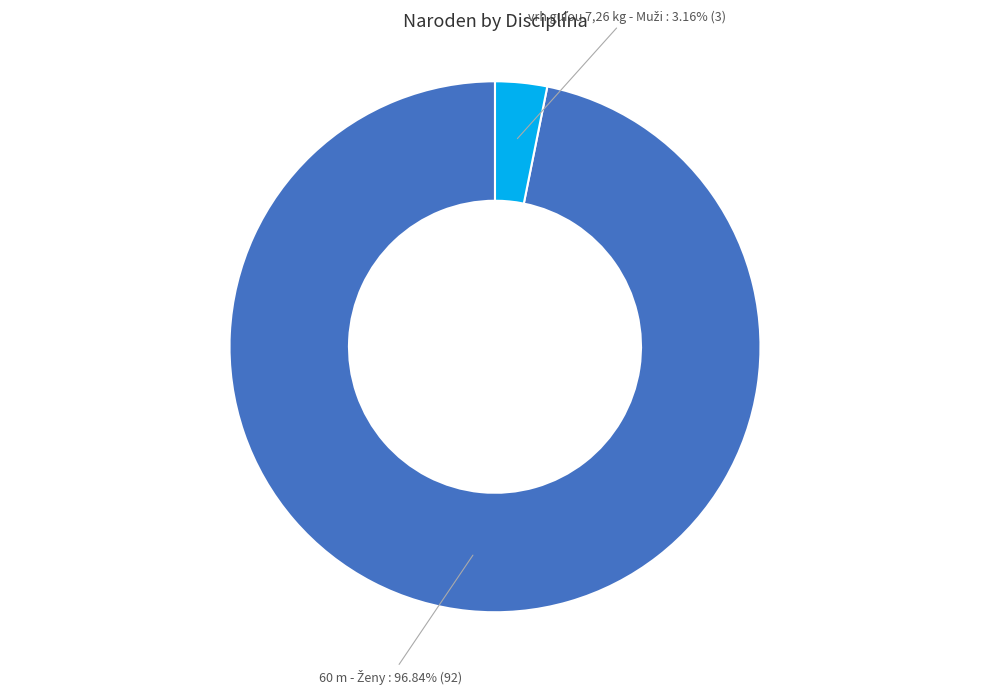

Is there a majority slice in this chart?

Yes